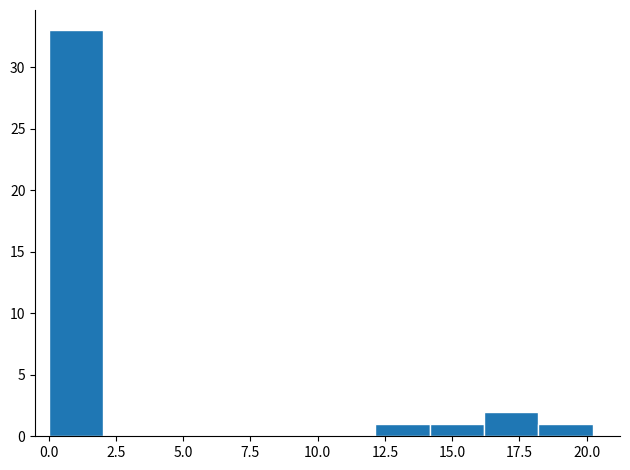

Reading left to right, list every bar in this chart as the range it spans on the x-axis followed by its height. Neither the bar edges nor the heights are printed on the chart, so give them approximately, as read against the axes.

0 to 2: 33
2 to 4: 0
4 to 6: 0
6 to 8: 0
8 to 10: 0
10 to 12: 0
12 to 14: 1
14 to 16: 1
16 to 18: 2
18 to 20: 1